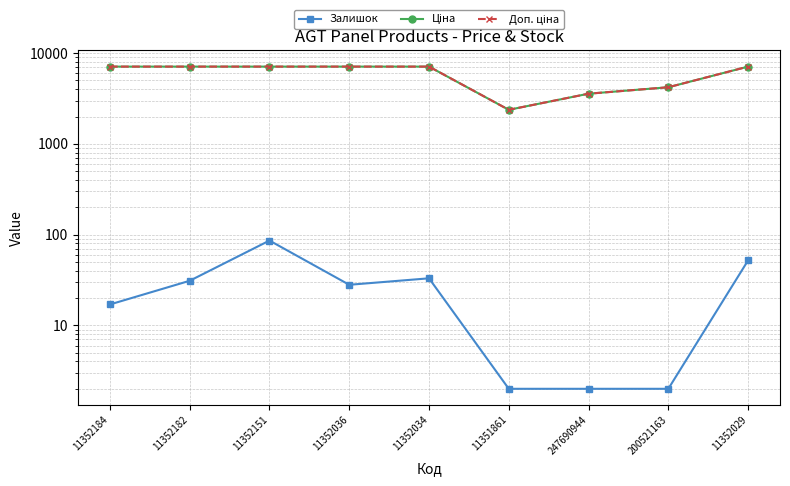

What is the lowest value of the Залишок series?

2.0